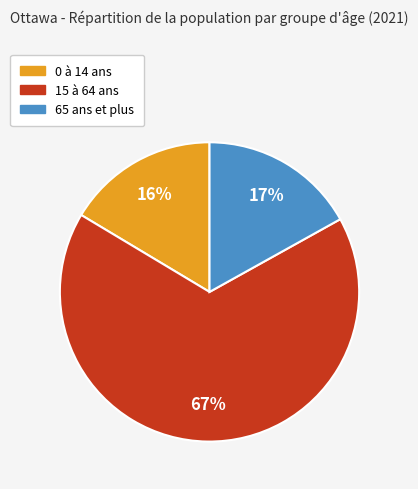

What is the majority slice?

15 à 64 ans